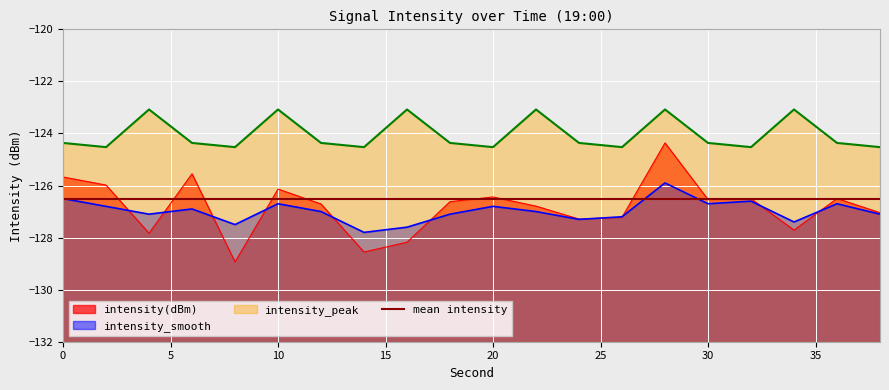

At which label is intensity(dBm) closest to -126?

2